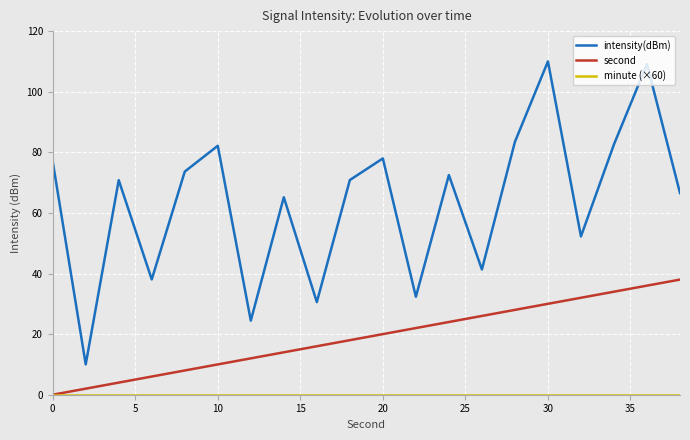

What is the average value of the second series?

19.0